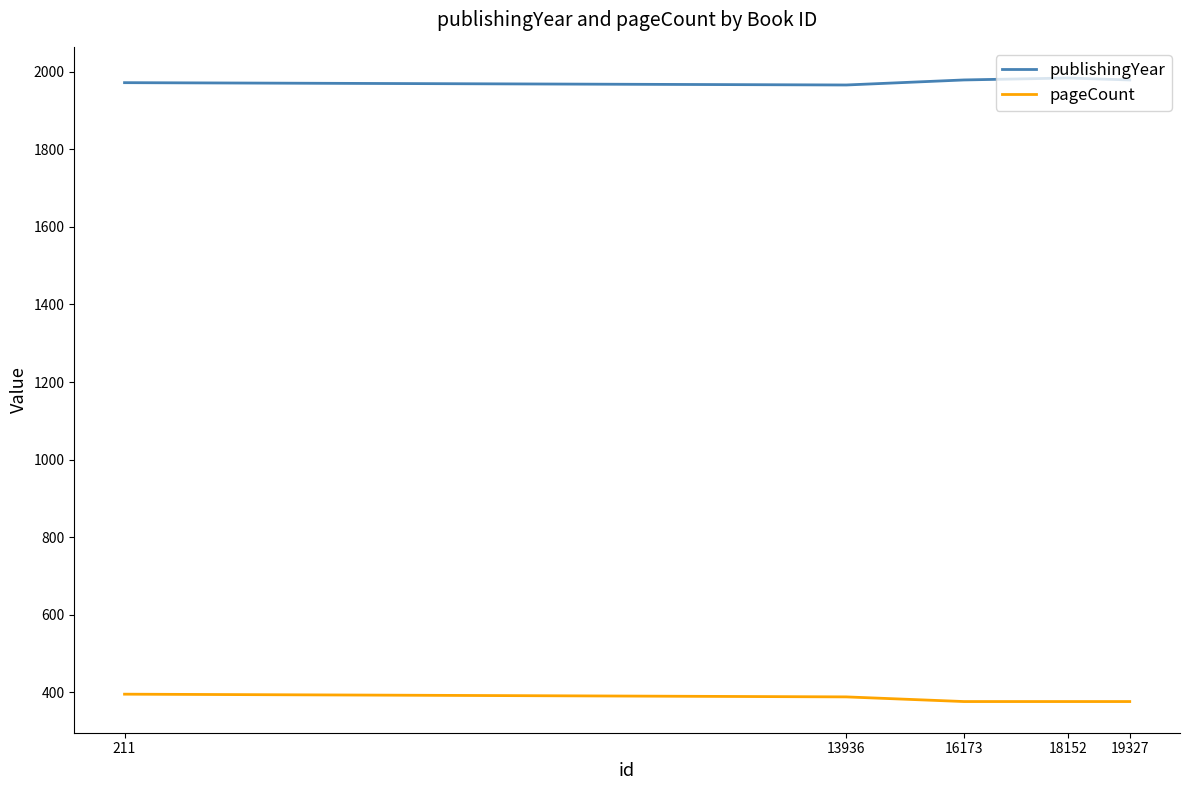

True or false: pageCount and publishingYear cross at least once.

False